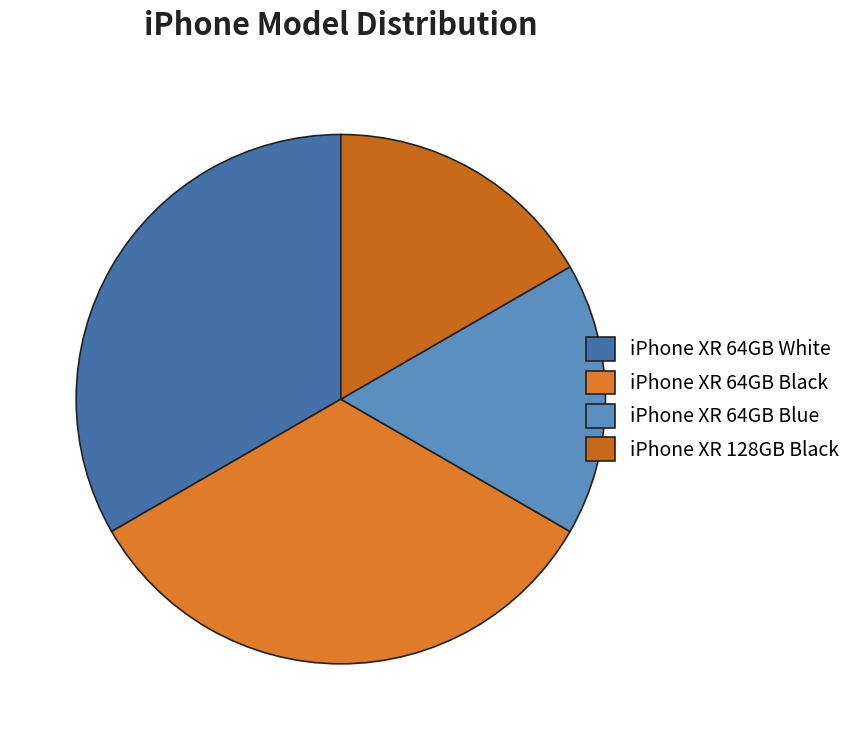

To the nearest percent, what is the difference between the largest and smallest slice percentages?

17%